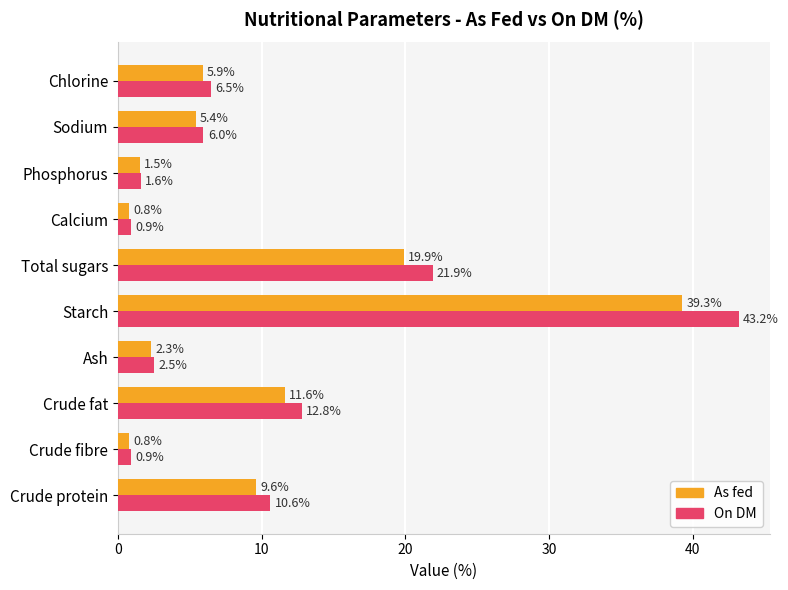

Between Ash and Calcium, which series saw the biggest shift?

On DM